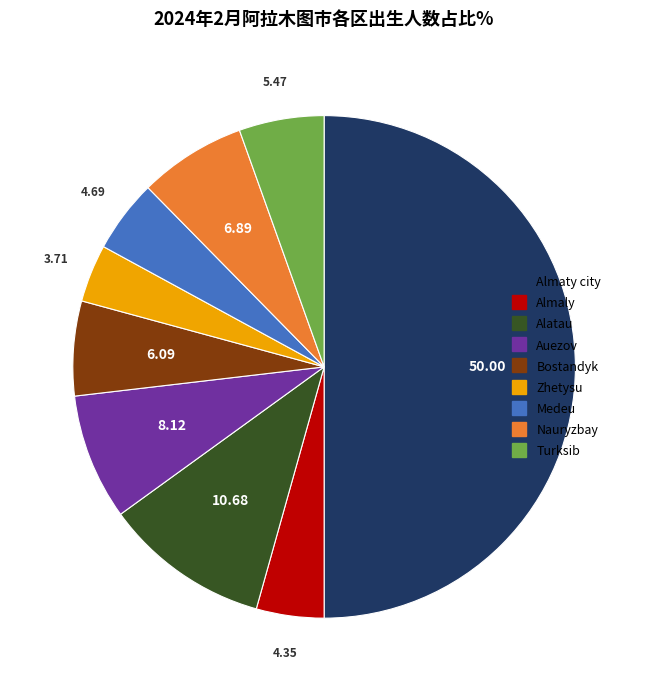

Which slice is the largest?

Almaty city